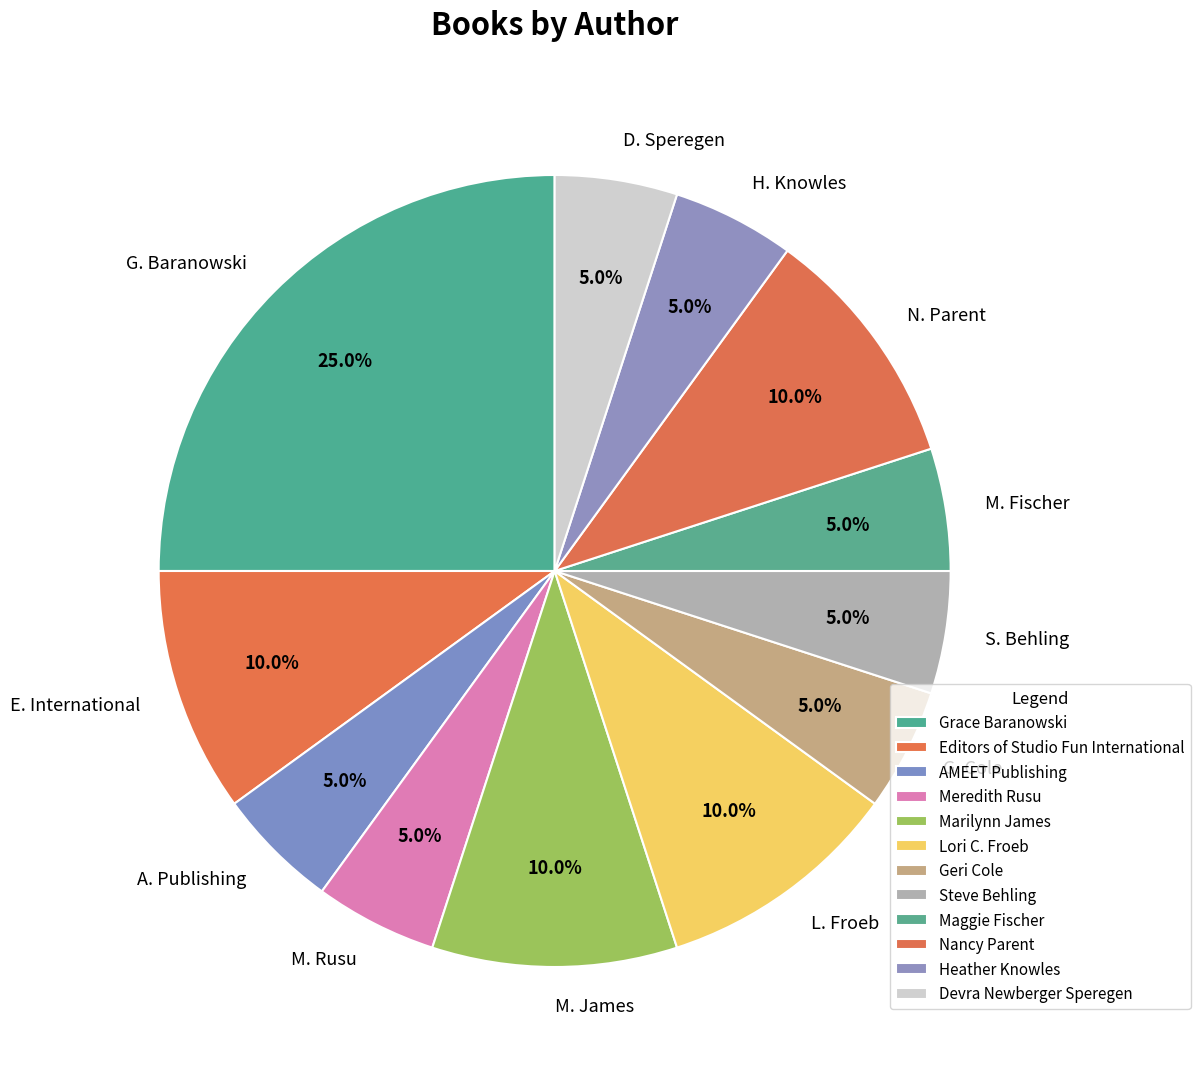

Is there any slice that represents more than half of the pie?

No